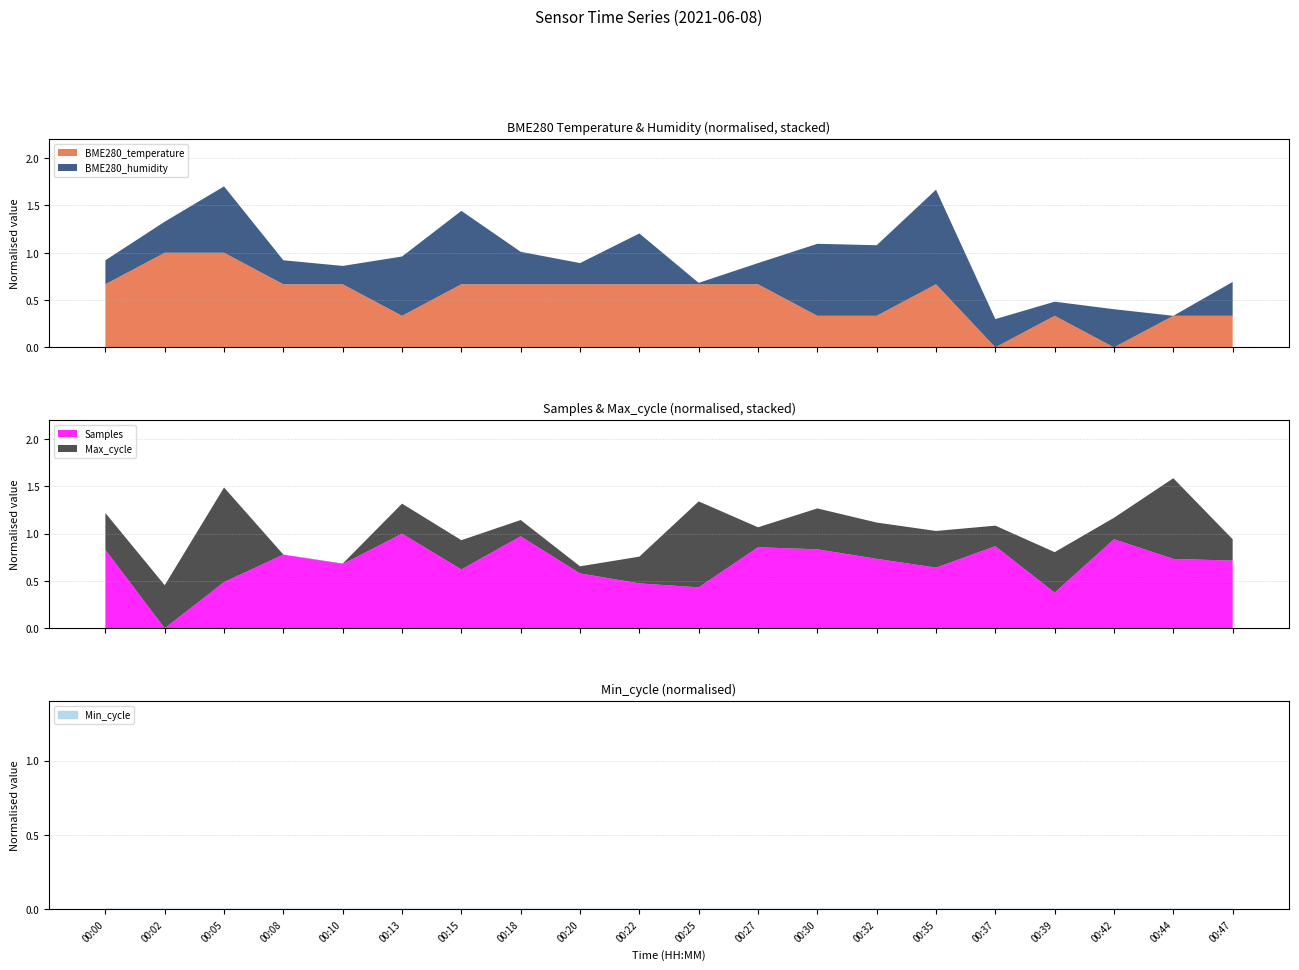

What are all the series names shown in the legend?

BME280_temperature, BME280_humidity, Samples, Min_cycle, Max_cycle